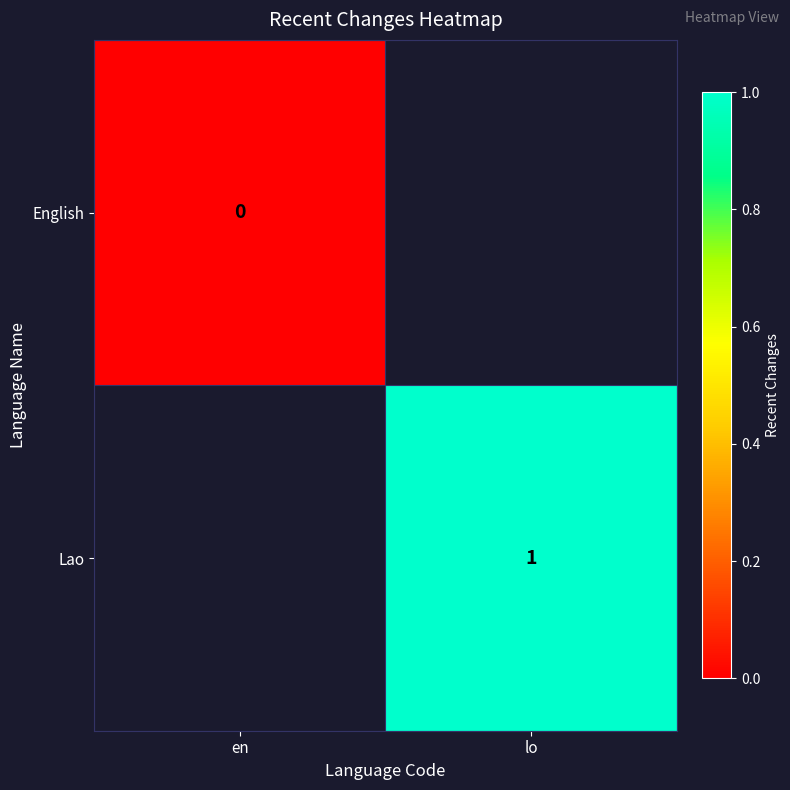

The value of Lao at lo is 1. True or false?

True